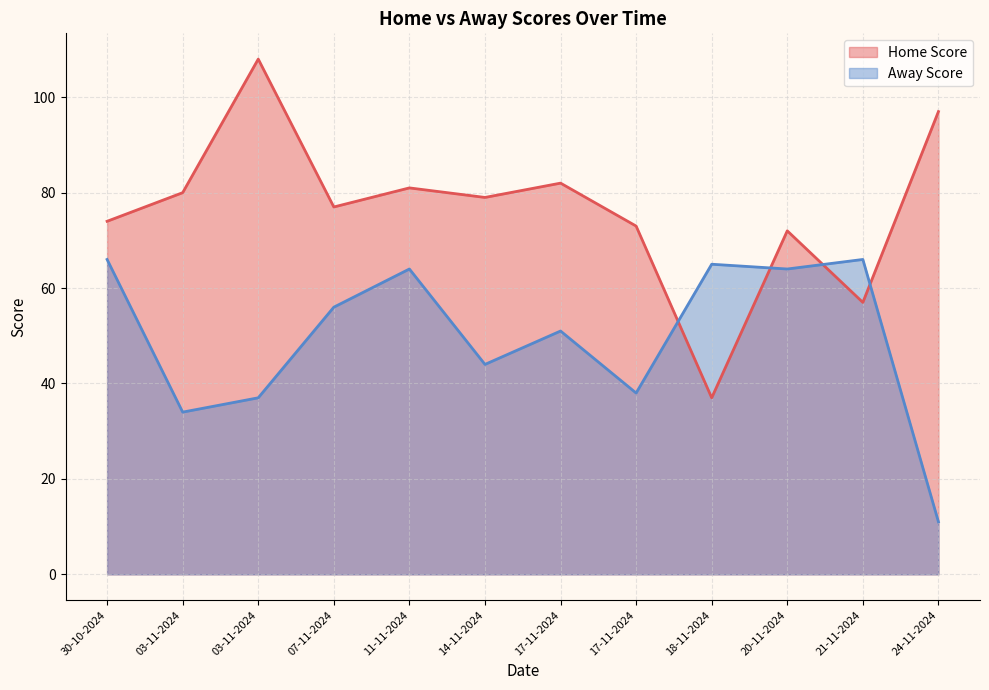

How many interior local valleys does the Away Score series have?

4